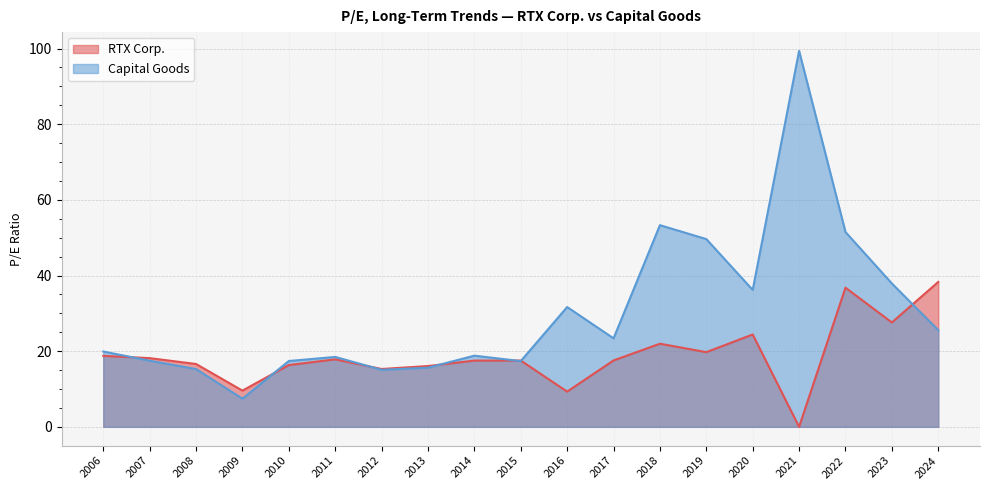

At which category does Capital Goods reach its first local peak?

2011